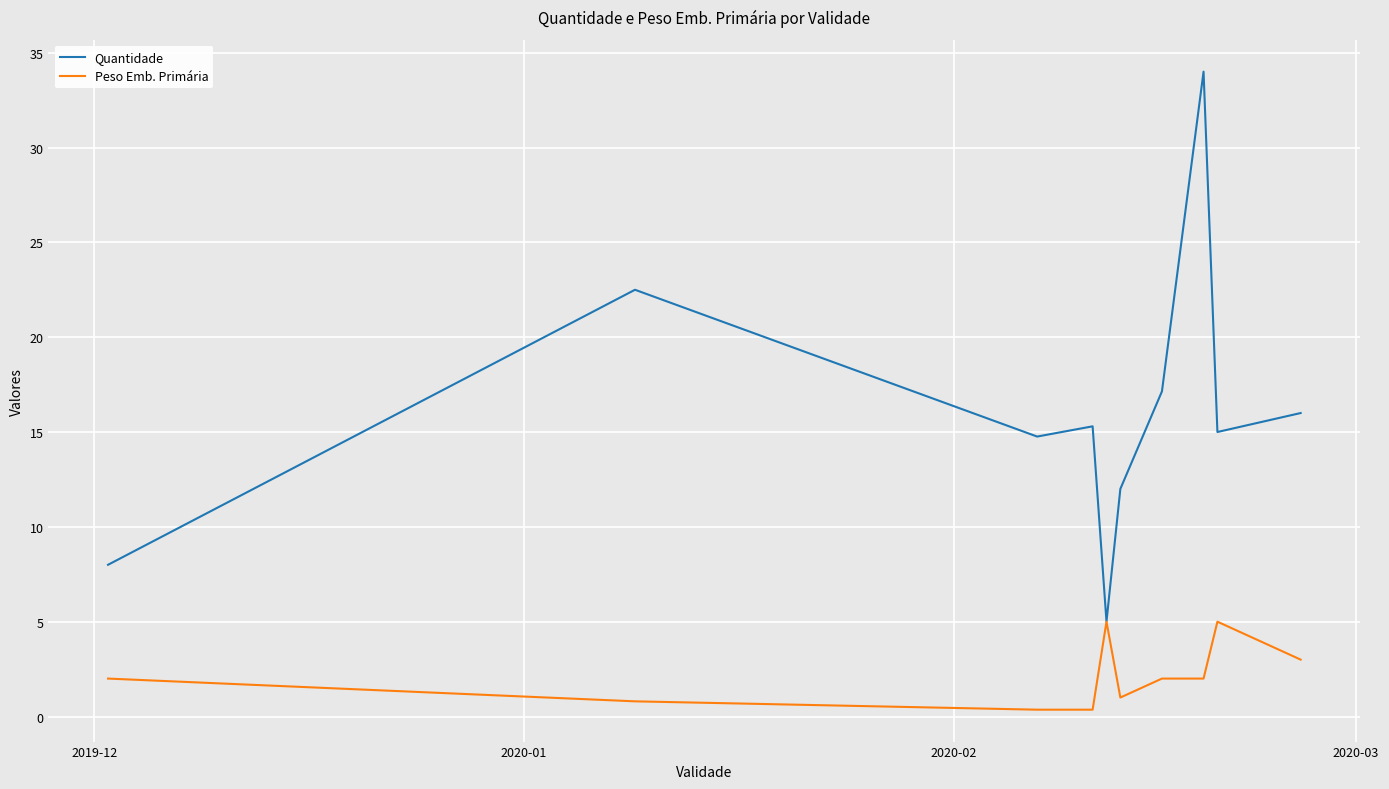

Rank the series by their average value, from highest to lowest.

Quantidade, Peso Emb. Primária